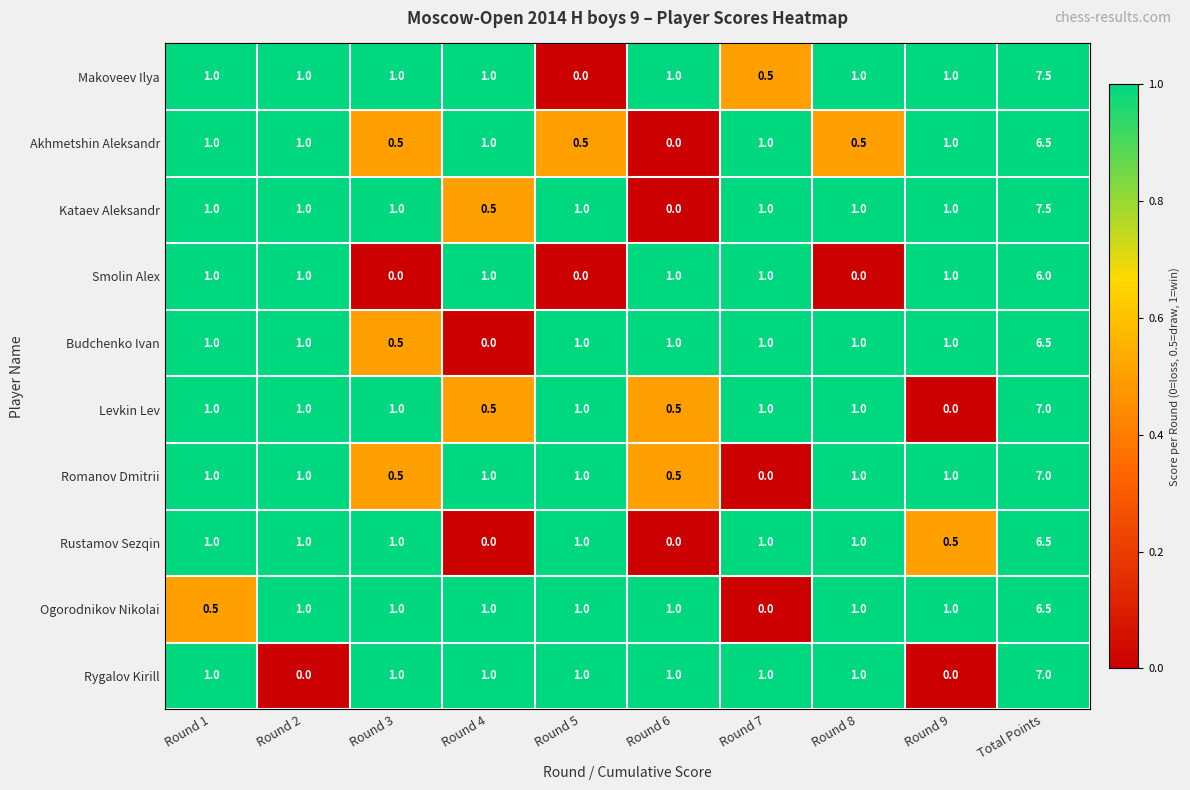

Which label corresponds to the largest value in the chart?

Total Points